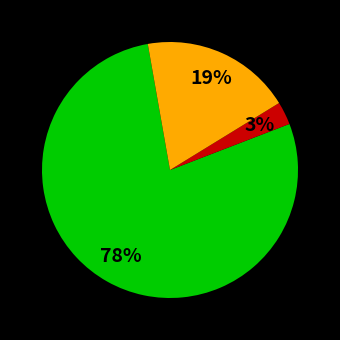

How many segments does this pie chart have?

3